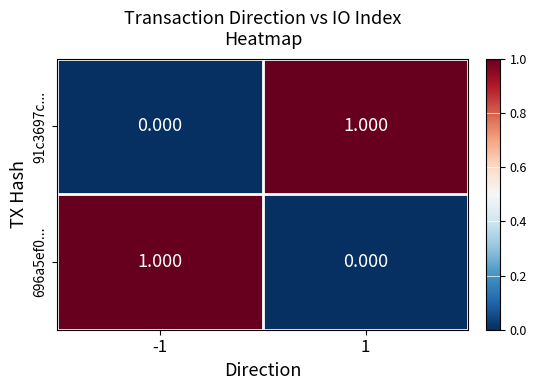

Is the value of 91c3697c... at -1 greater than the value of 696a5ef0... at -1?

No